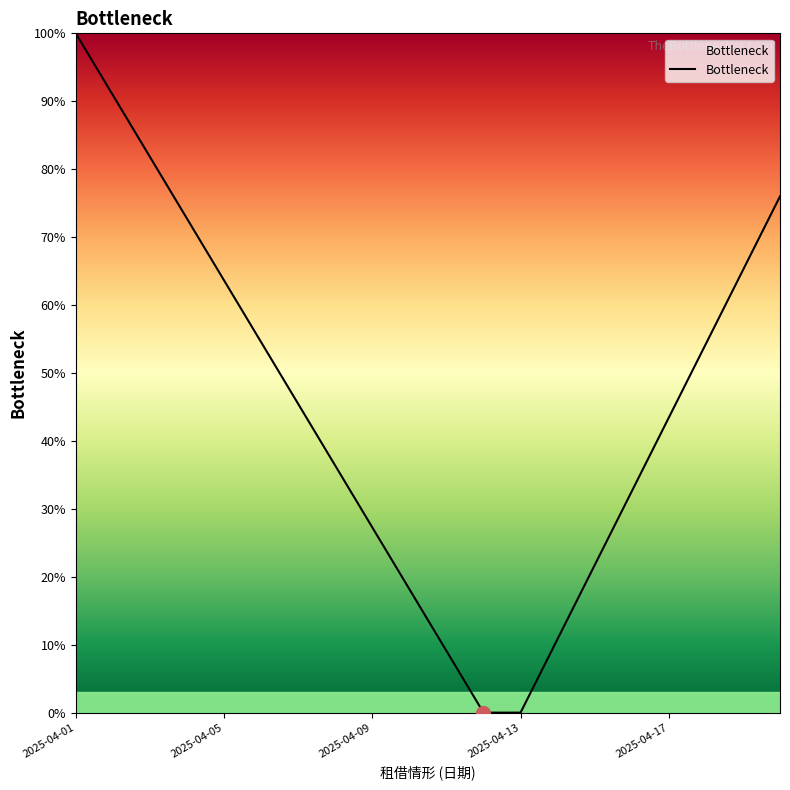

How many categories are shown in the chart?

20